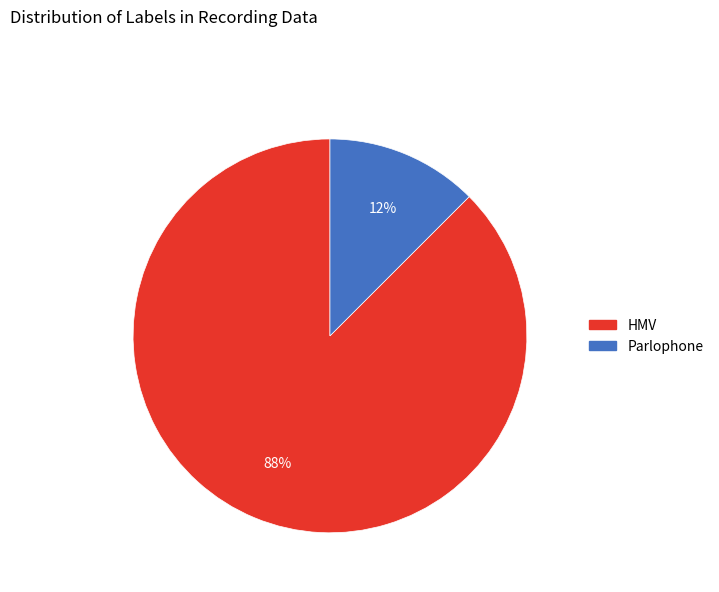

The Parlophone slice represents 12% of the pie. True or false?

True